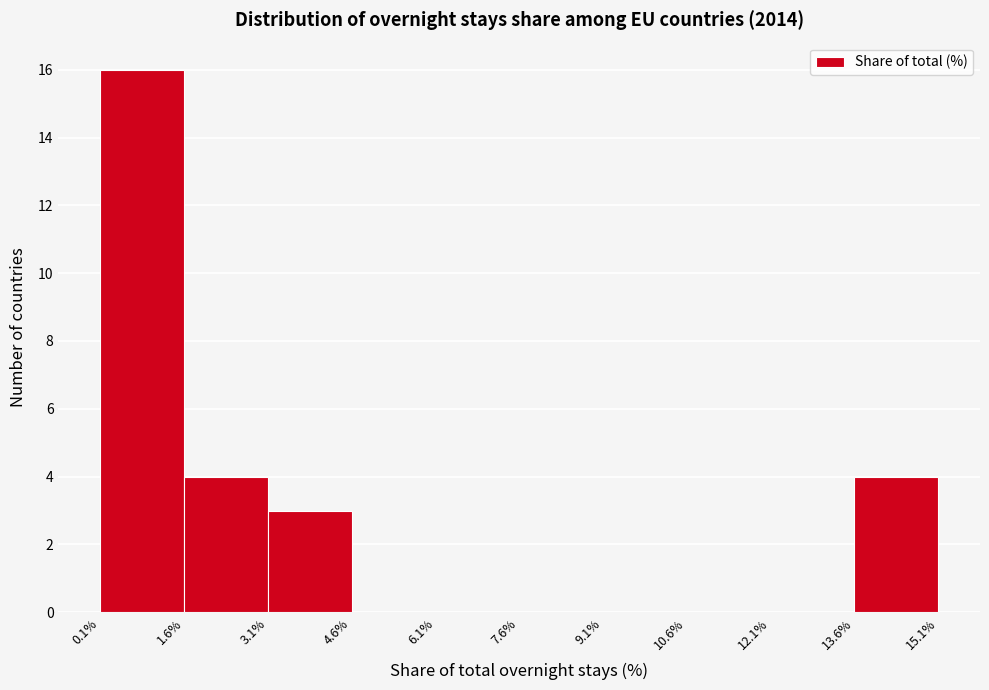

Reading left to right, list every bar in this chart as the range it spans on the x-axis followed by its height. The values are not printed on the chart, so give them approximately, as read against the axis.

0.1% to 1.6%: 16
1.6% to 3.1%: 4
3.1% to 4.6%: 3
4.6% to 6.1%: 0
6.1% to 7.6%: 0
7.6% to 9.1%: 0
9.1% to 10.6%: 0
10.6% to 12.1%: 0
12.1% to 13.6%: 0
13.6% to 15.1%: 4